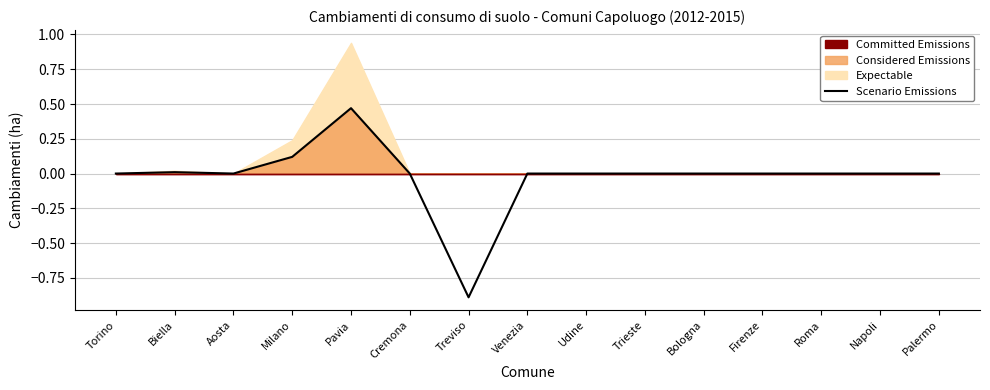

What position from the right is Udine?

7